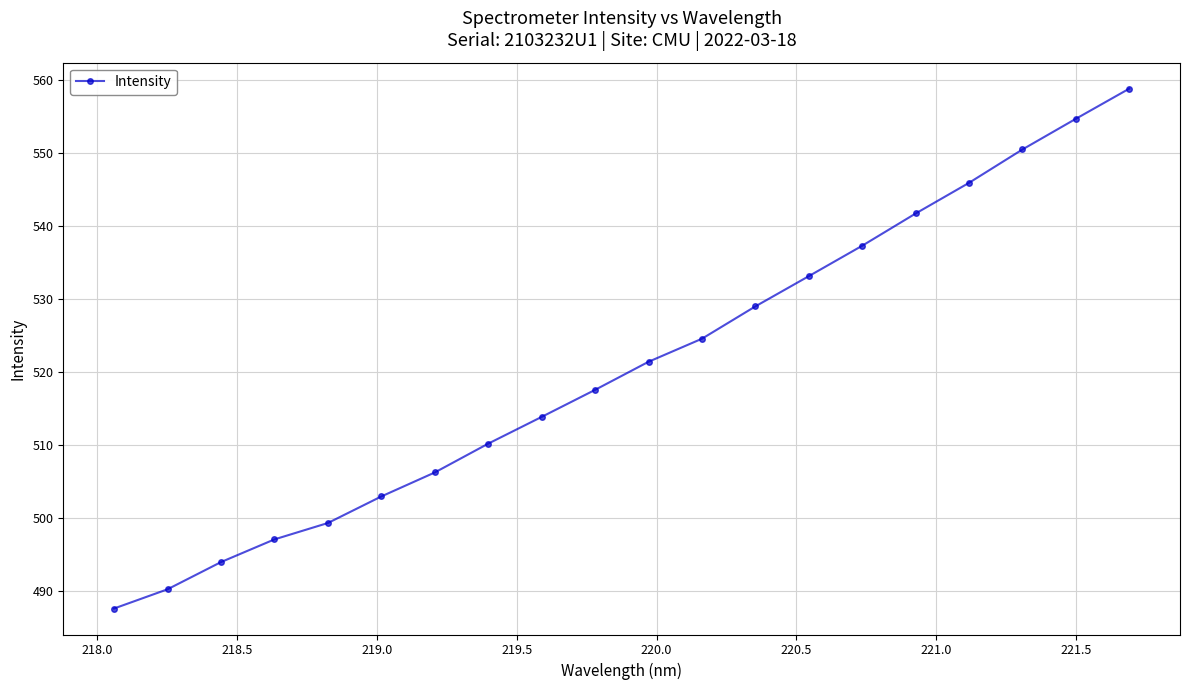

True or false: there are more than 0 points higher than both neighbors.

False